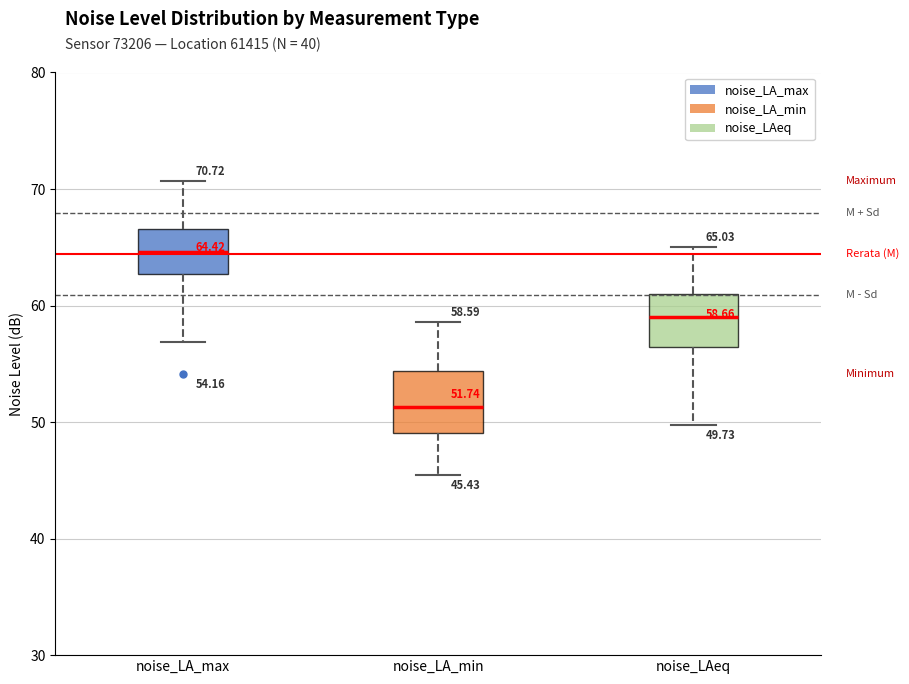

Which box's median line is the lowest?

noise_LA_min